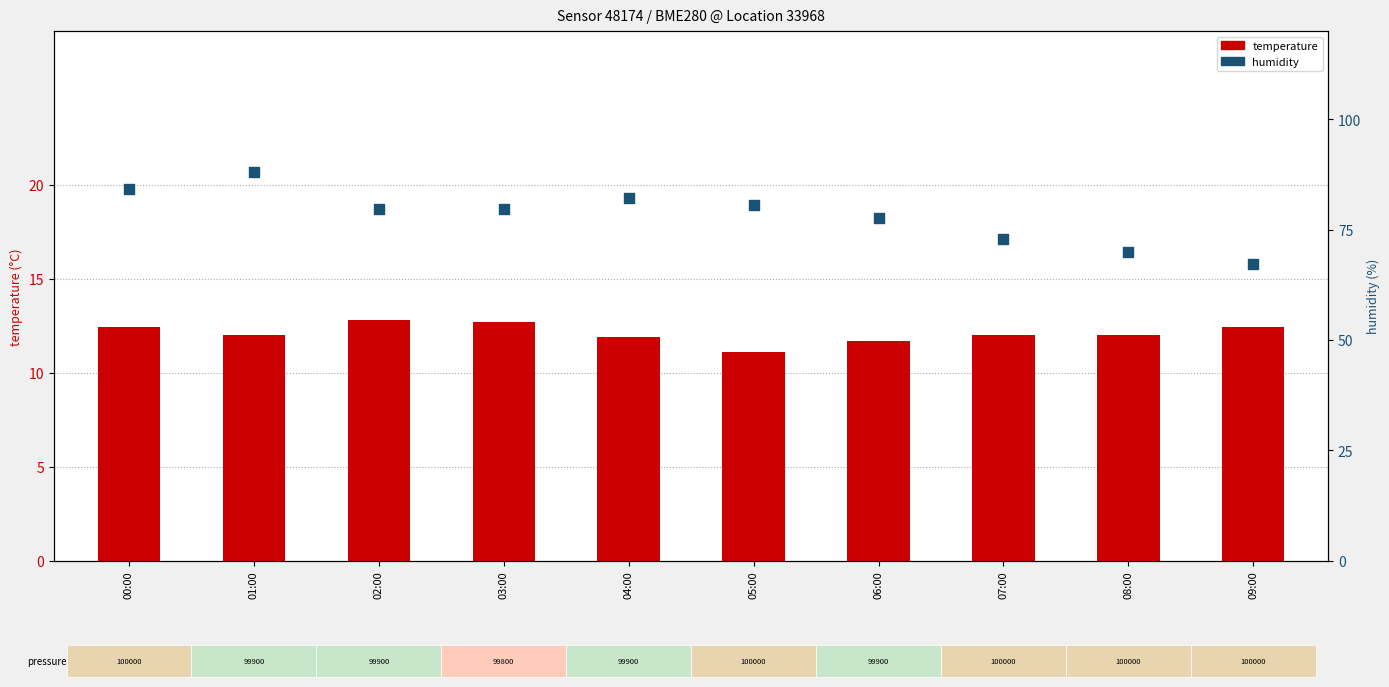

What are all the series names shown in the legend?

temperature, humidity